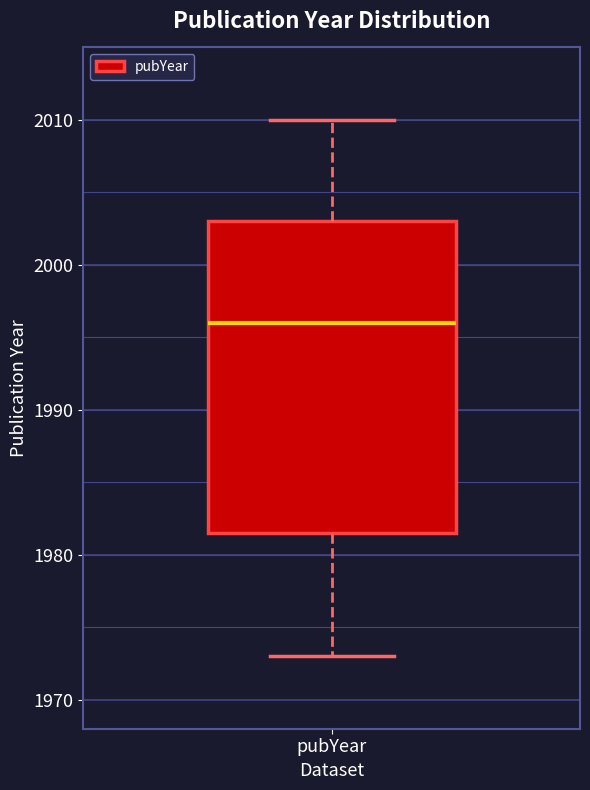

Read this box plot against the y-axis: the position of the median line, the range covered by the box, and the ends of both whiskers. The values are not printed on the chart, so give them approximately, as read against the axis.

median 1996, box 1982 to 2003, whiskers 1973 to 2010